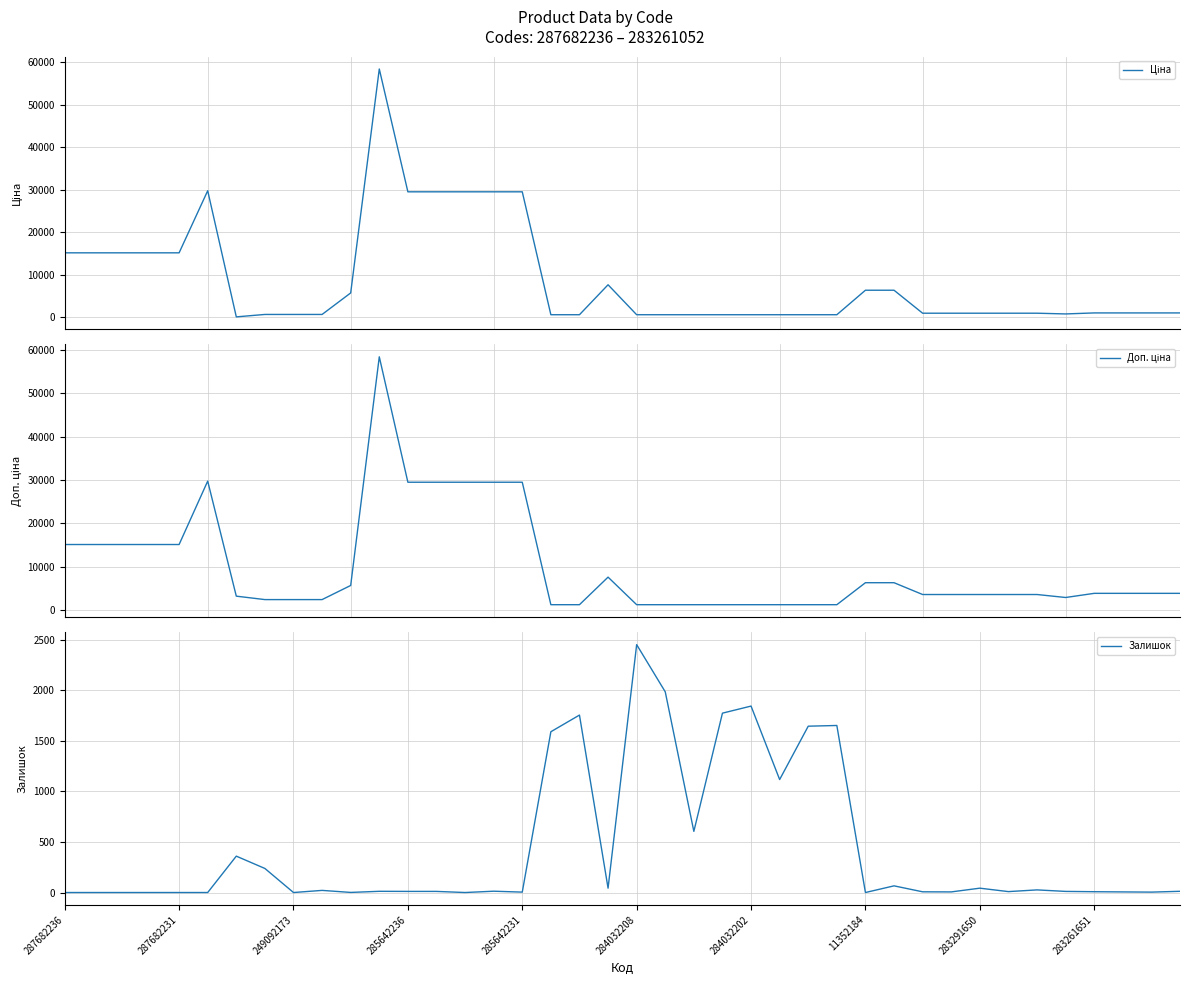

What is the maximum value for Залишок?

2453